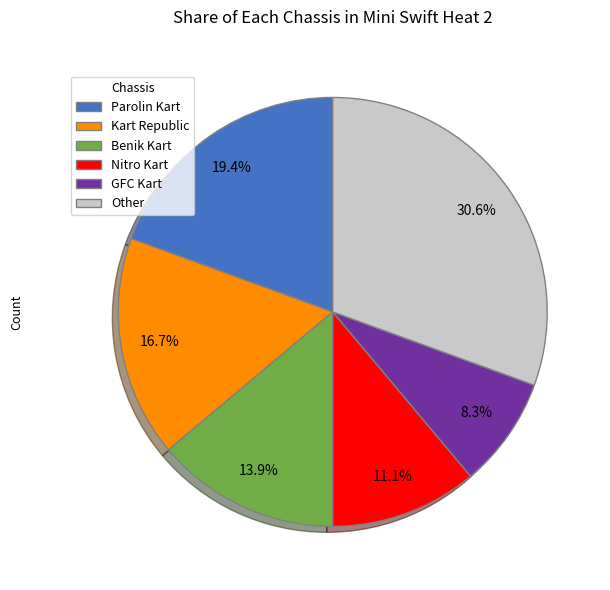

Between Parolin Kart and GFC Kart, which is larger?

Parolin Kart